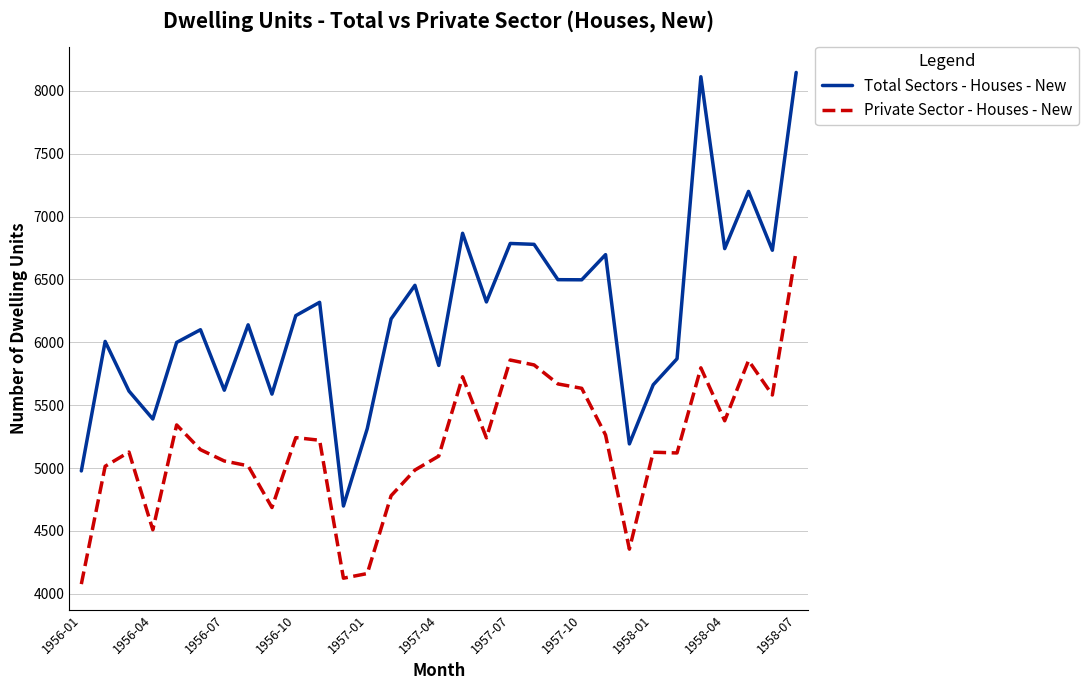

What is the minimum value for Total Sectors - Houses - New?

4698